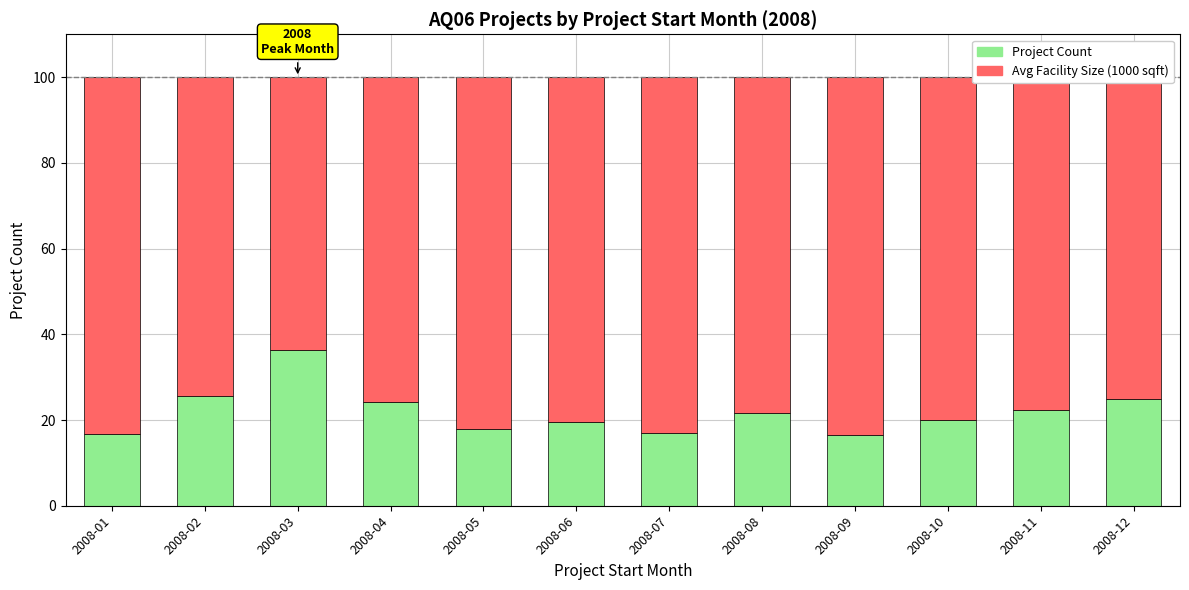

What are all the series names shown in the legend?

Project Count, Avg Facility Size (1000 sqft)